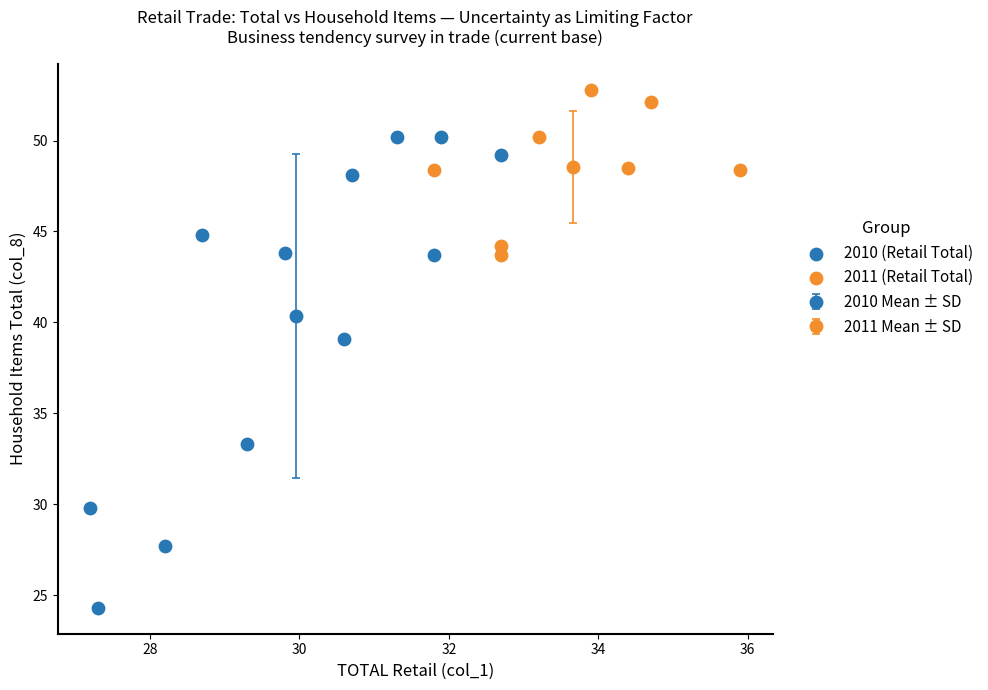

Which series reaches the minimum Y coordinate?

2010 (Retail Total)